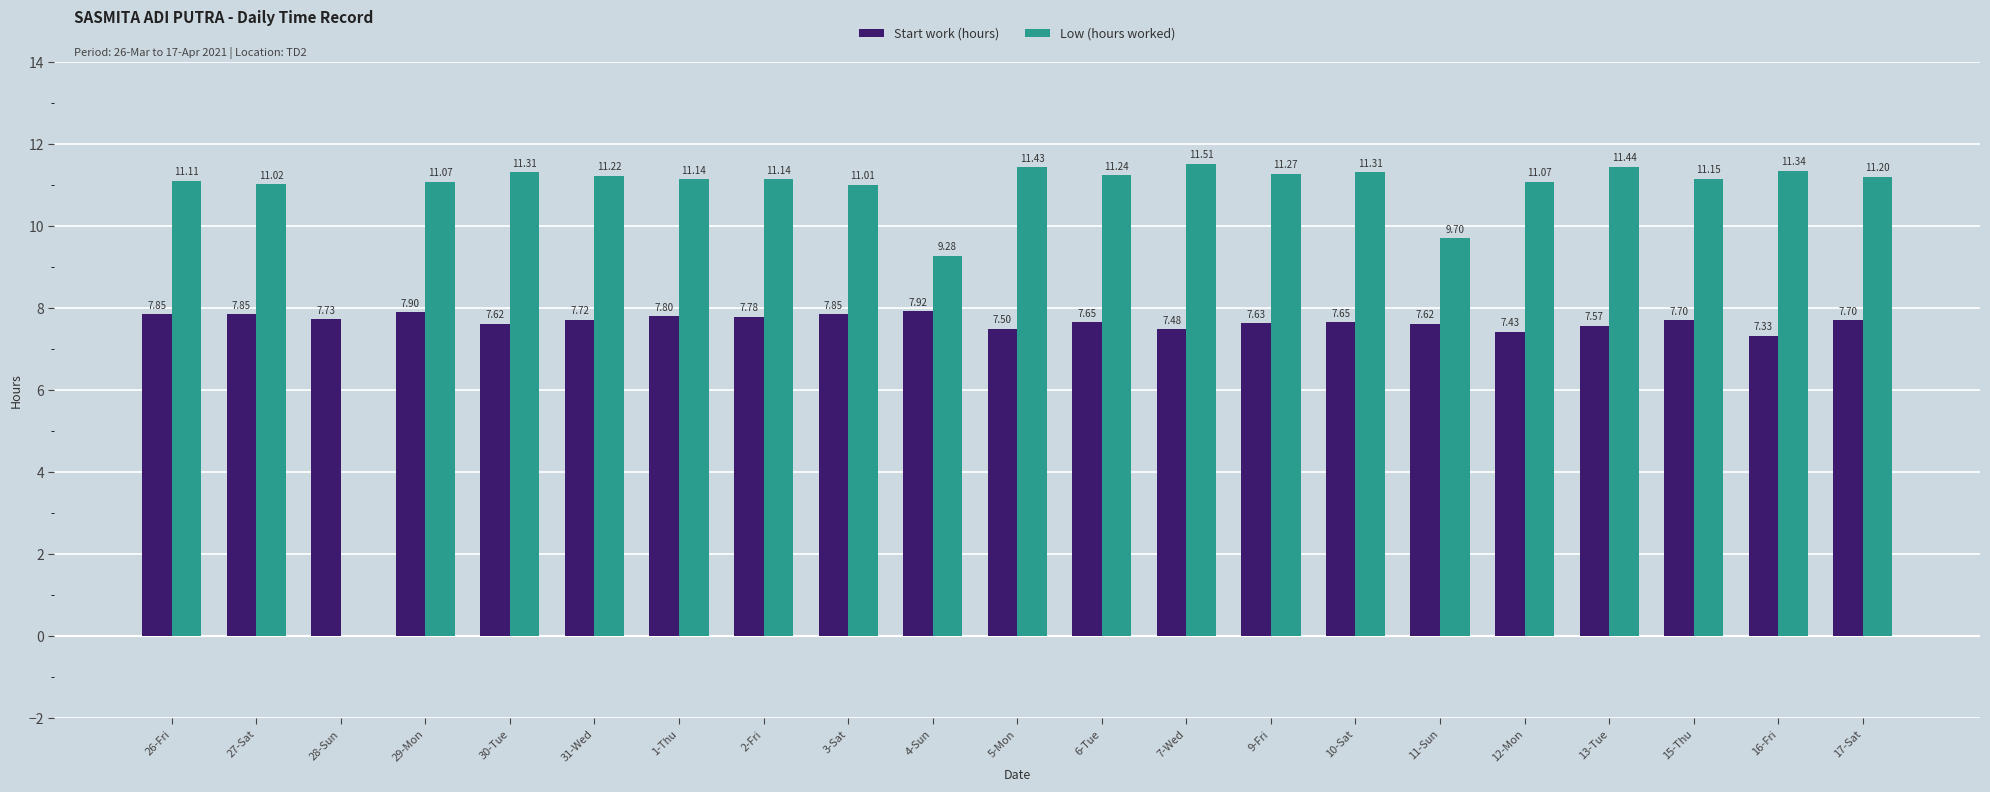

At which category is the sum across all series the highest?

13-Tue